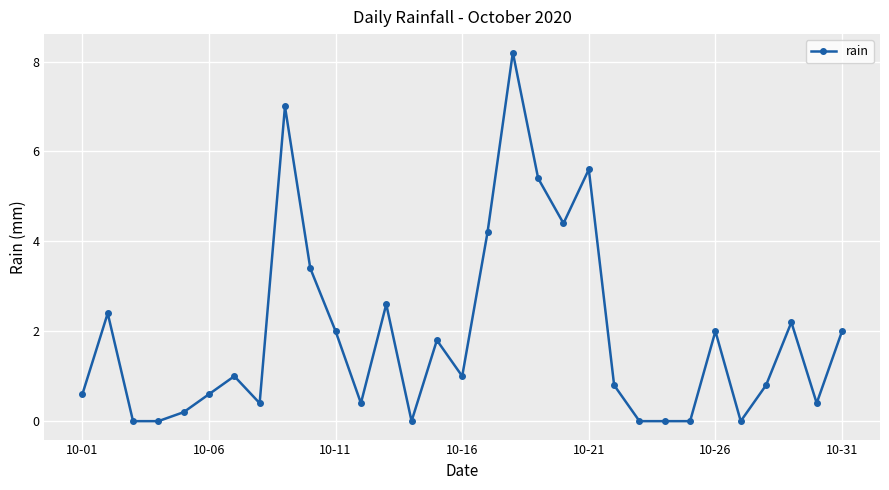

What is the difference between the maximum and second lowest values?

8.2